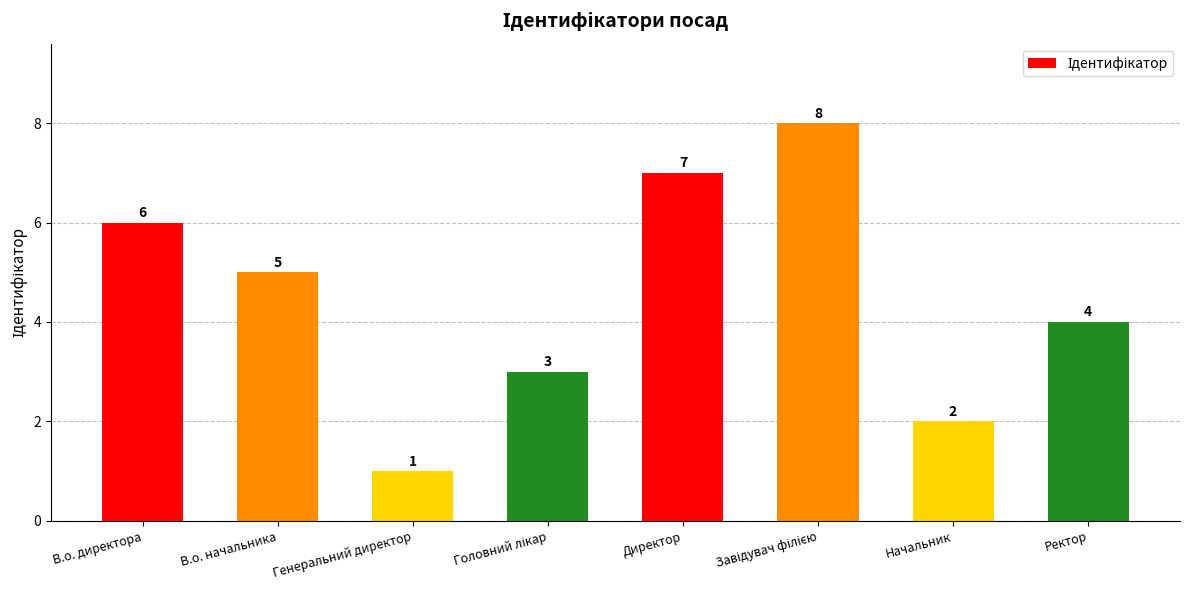

What is the minimum value shown in the chart?

1